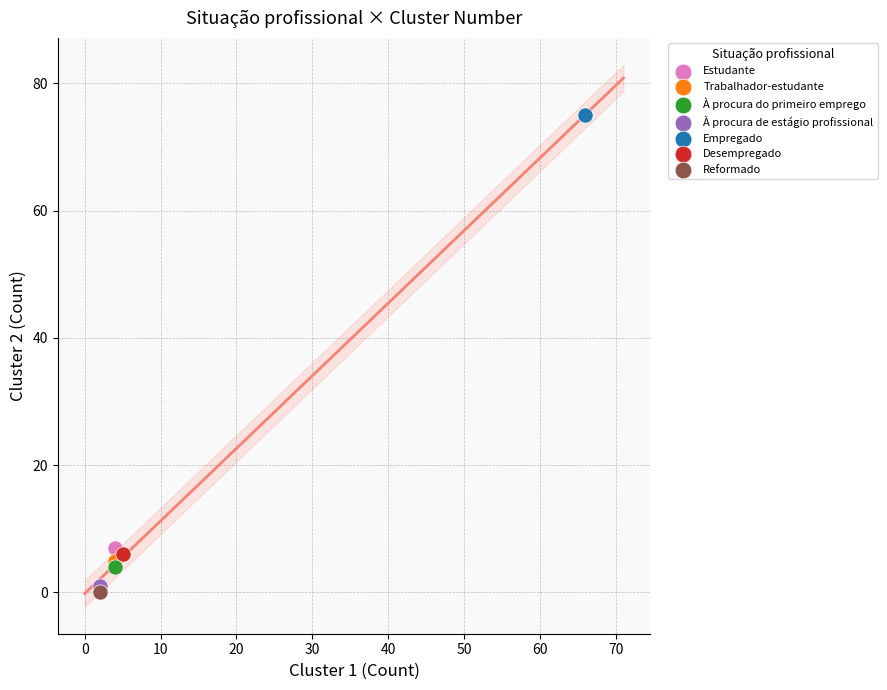

Which series contains the highest Y value?

Empregado